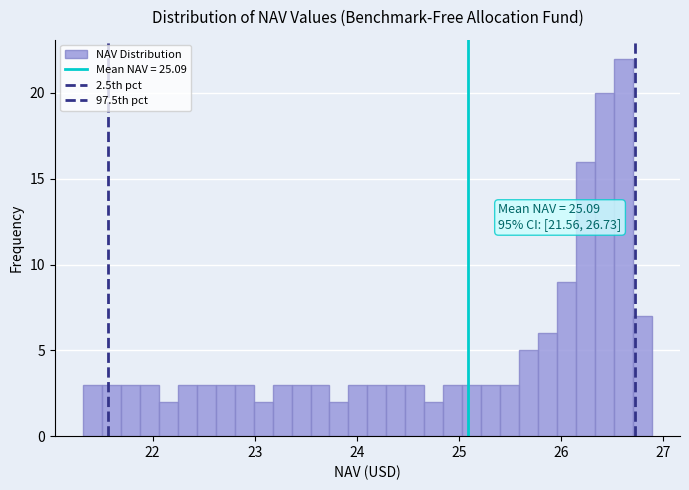

Around what value on the x-axis is the tallest bar? Give the approximate position of its centre, as read against the axis.

26.6